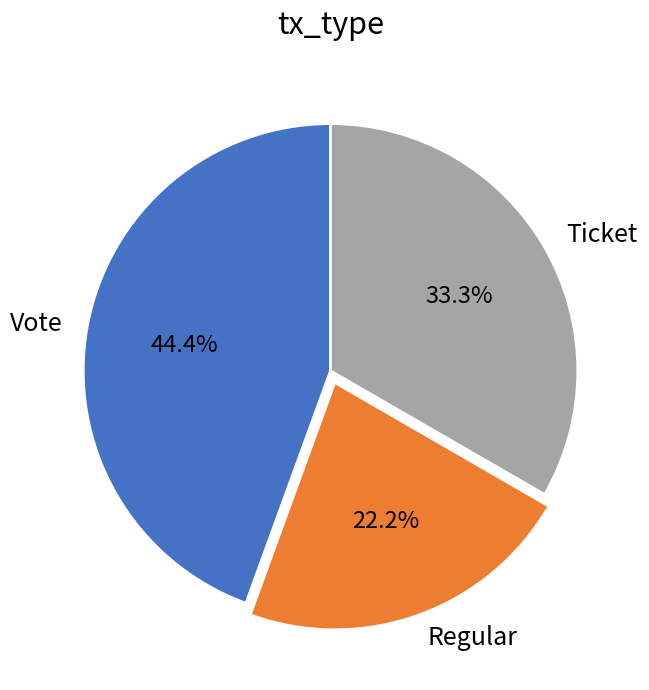

Rank the categories by value from highest to lowest.

Vote, Ticket, Regular